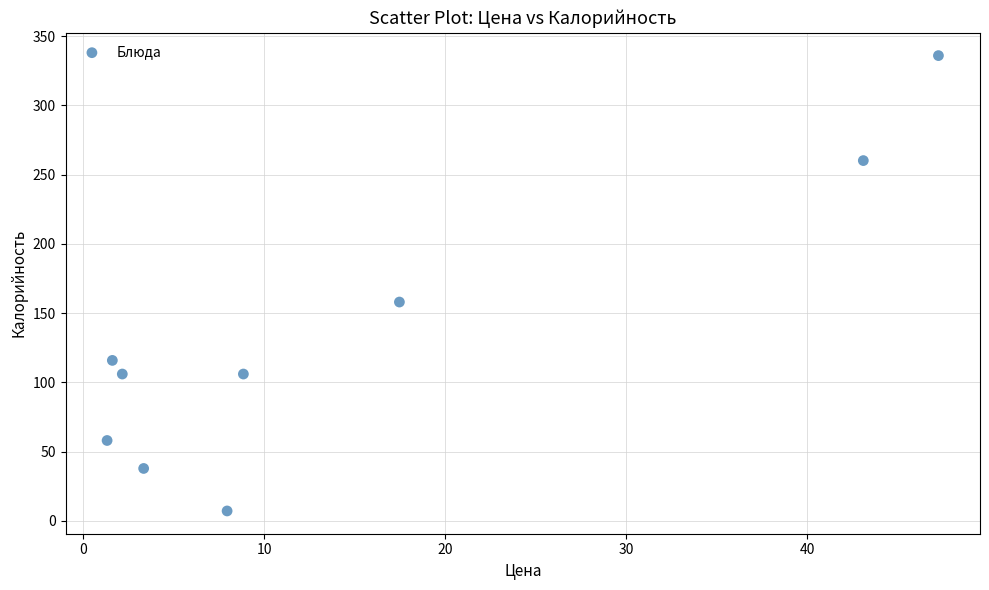

What is the range of Y values (max minus min)?

328.9